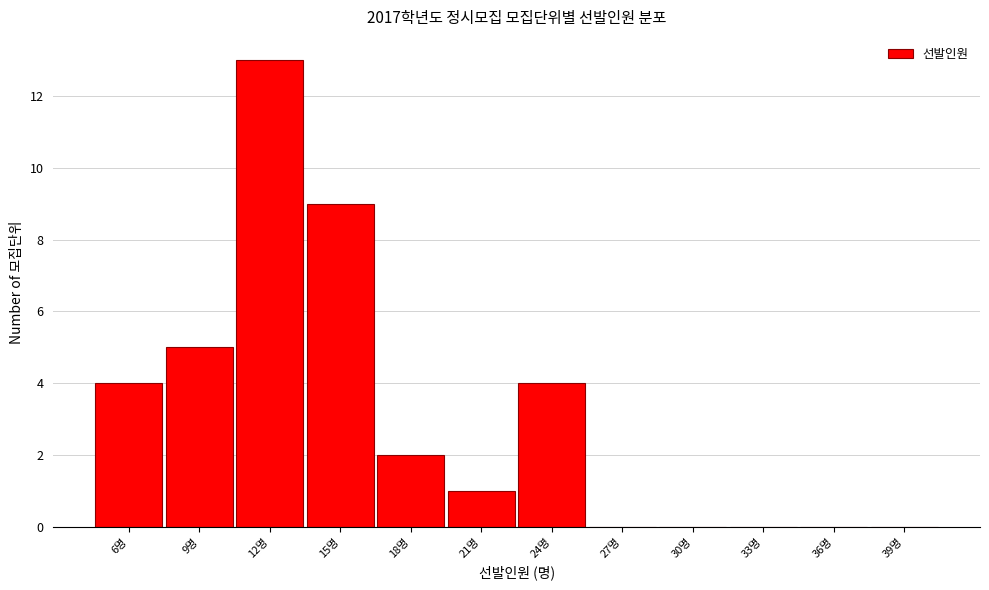

Reading left to right, transcribe all the data shown in this chart.

6명=4	9명=5	12명=13	15명=9	18명=2	21명=1	24명=4	27명=0	30명=0	33명=0	36명=0	39명=0